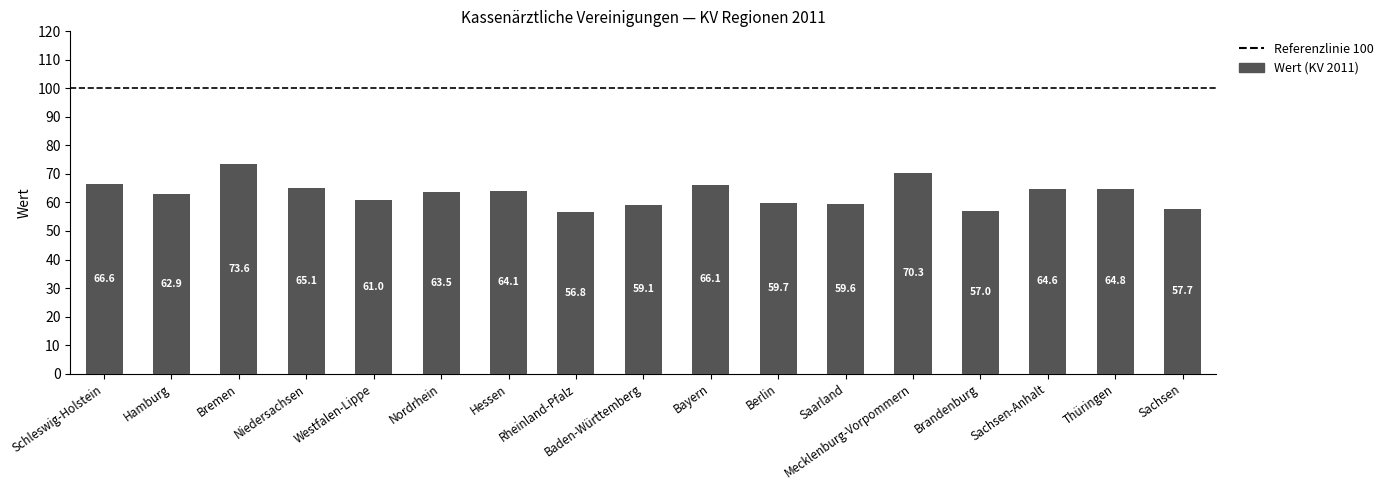

What is the label of the 11th bar from the left?

Berlin